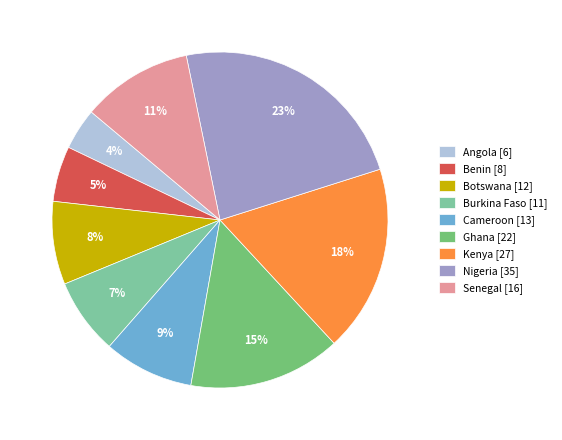

To the nearest percent, what is the combined percentage of Angola and Ghana?

19%